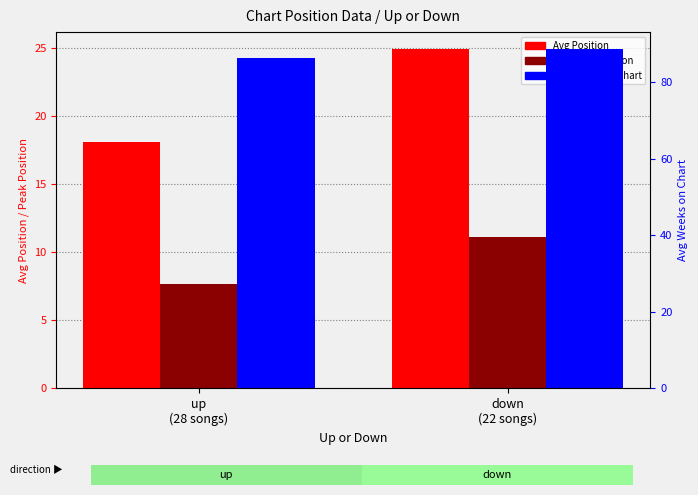

What are all the series names shown in the legend?

Avg Position, Avg Peak Position, Avg Weeks on Chart